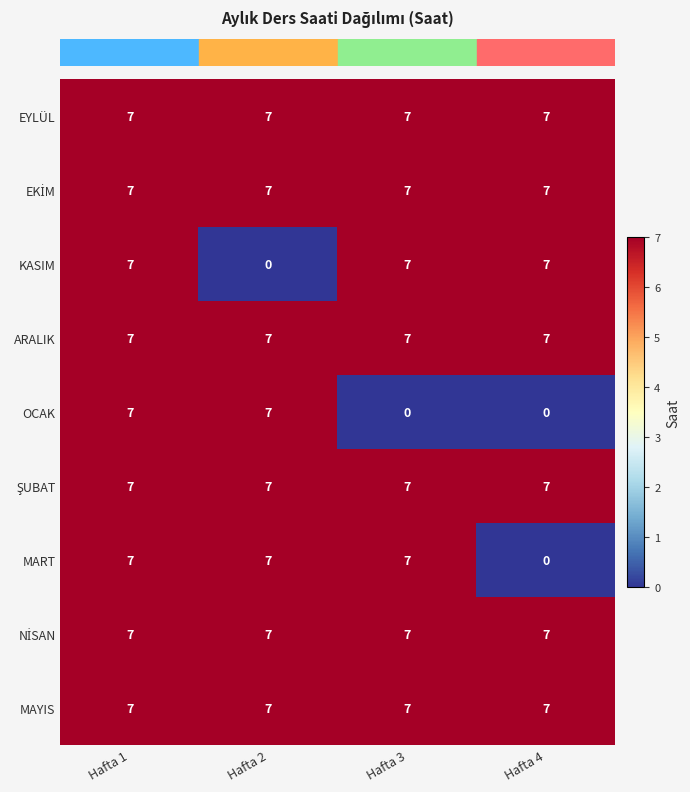

What is the total value across all series at Hafta 1?

63